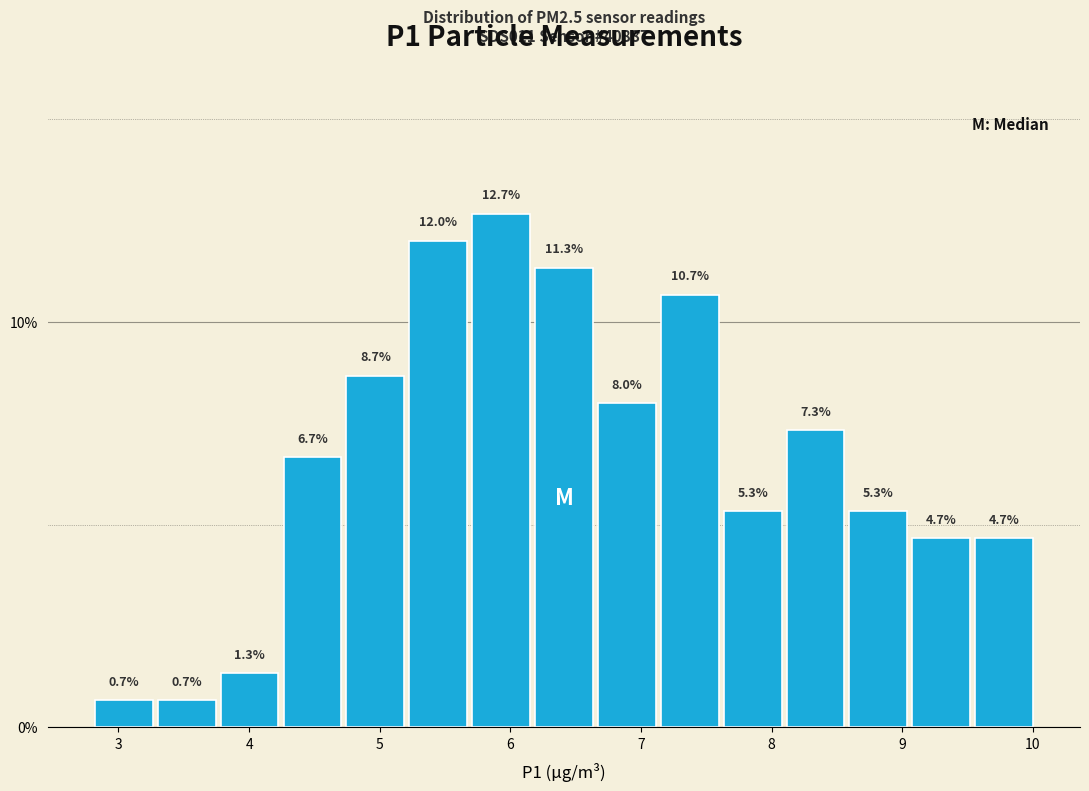

Reading left to right, transcribe this chart: for each bar, give the range it covers on the x-axis and its height. The bar edges are not printed on the chart, so give them approximately, as read against the axis.

2.8 to 3.3: 0.7
3.3 to 3.8: 0.7
3.8 to 4.2: 1.3
4.2 to 4.7: 6.7
4.7 to 5.2: 8.7
5.2 to 5.7: 12.0
5.7 to 6.2: 12.7
6.2 to 6.7: 11.3
6.7 to 7.1: 8.0
7.1 to 7.6: 10.7
7.6 to 8.1: 5.3
8.1 to 8.6: 7.3
8.6 to 9.1: 5.3
9.1 to 9.5: 4.7
9.5 to 10.0: 4.7